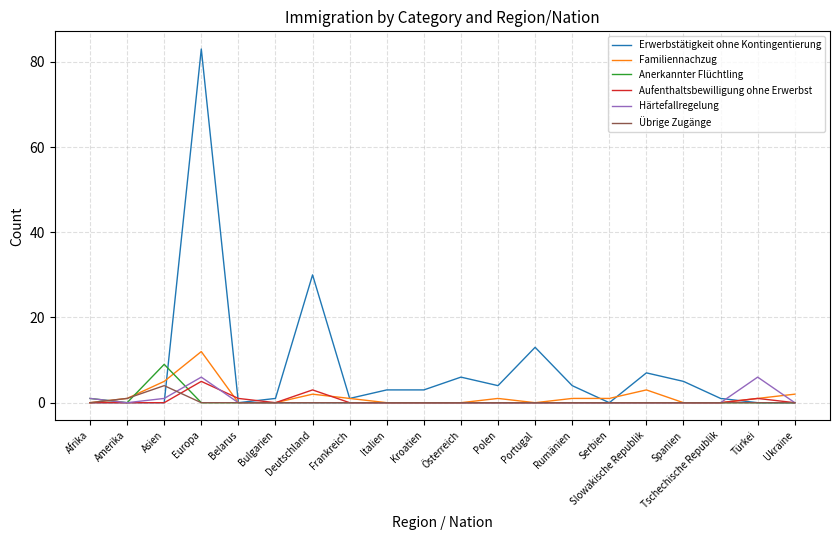

What is the difference between the highest and lowest values at Afrika?

1